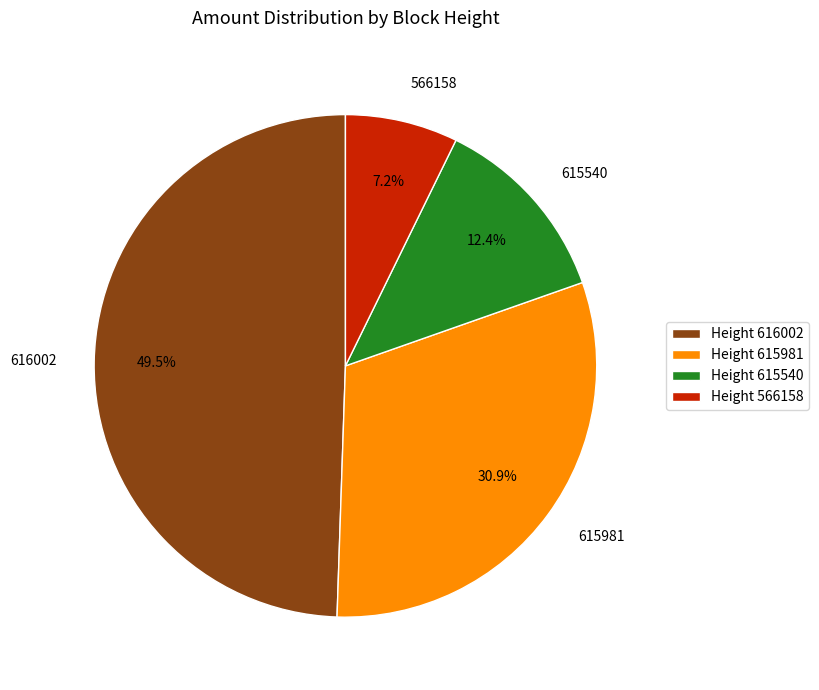

What is the largest slice in the pie chart?

616002